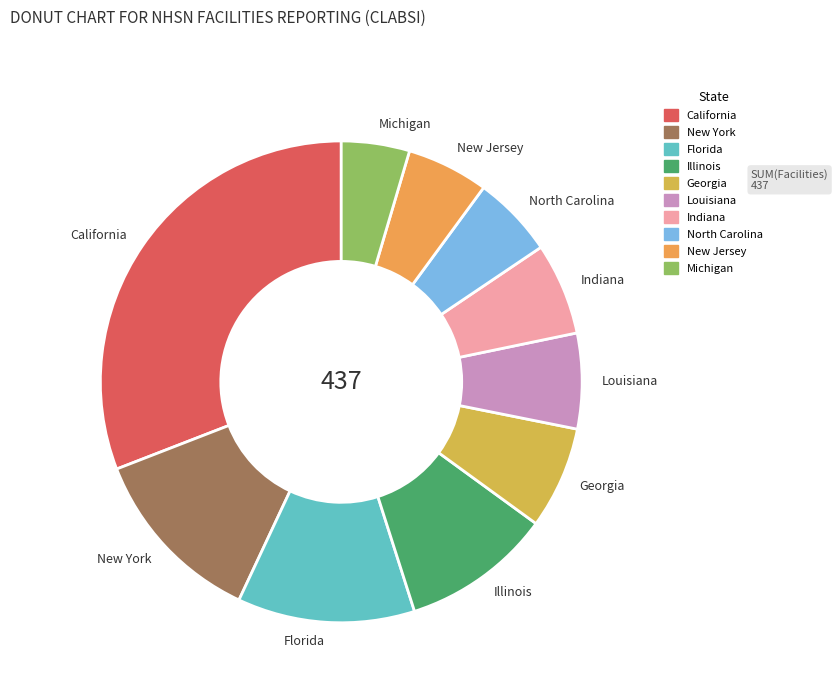

Which has a higher value, Florida or Illinois?

Florida